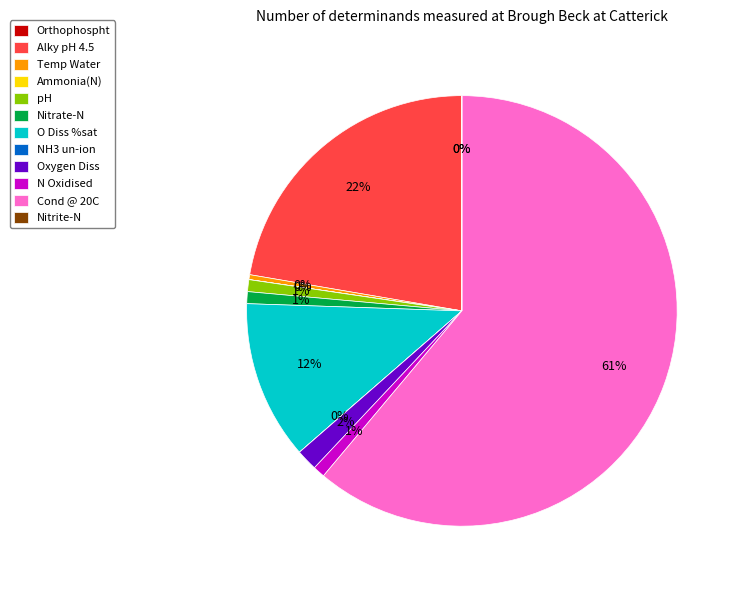

What is the largest slice in the pie chart?

Cond @ 20C